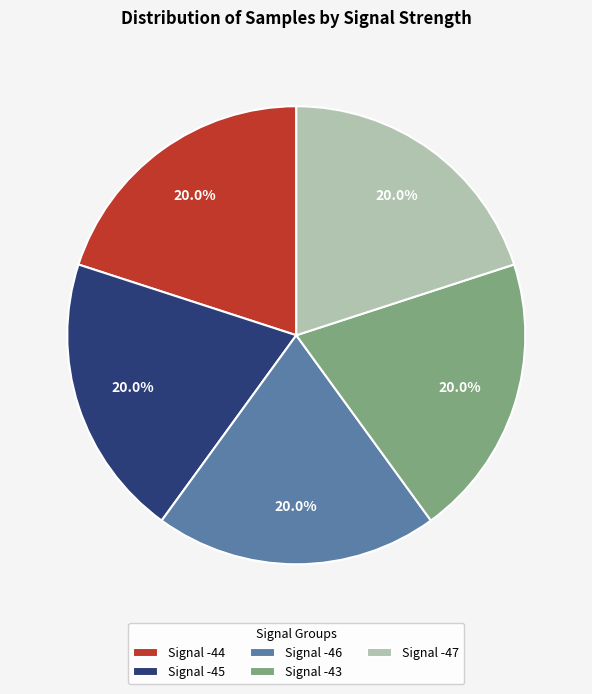

Approximately how many times larger is the value at Signal -46 compared to Signal -45?

1.0